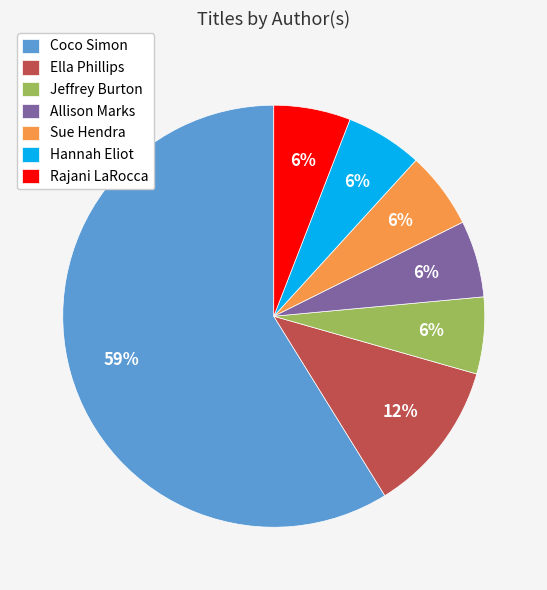

Do Rajani LaRocca and Jeffrey Burton together represent more than half of the pie?

No